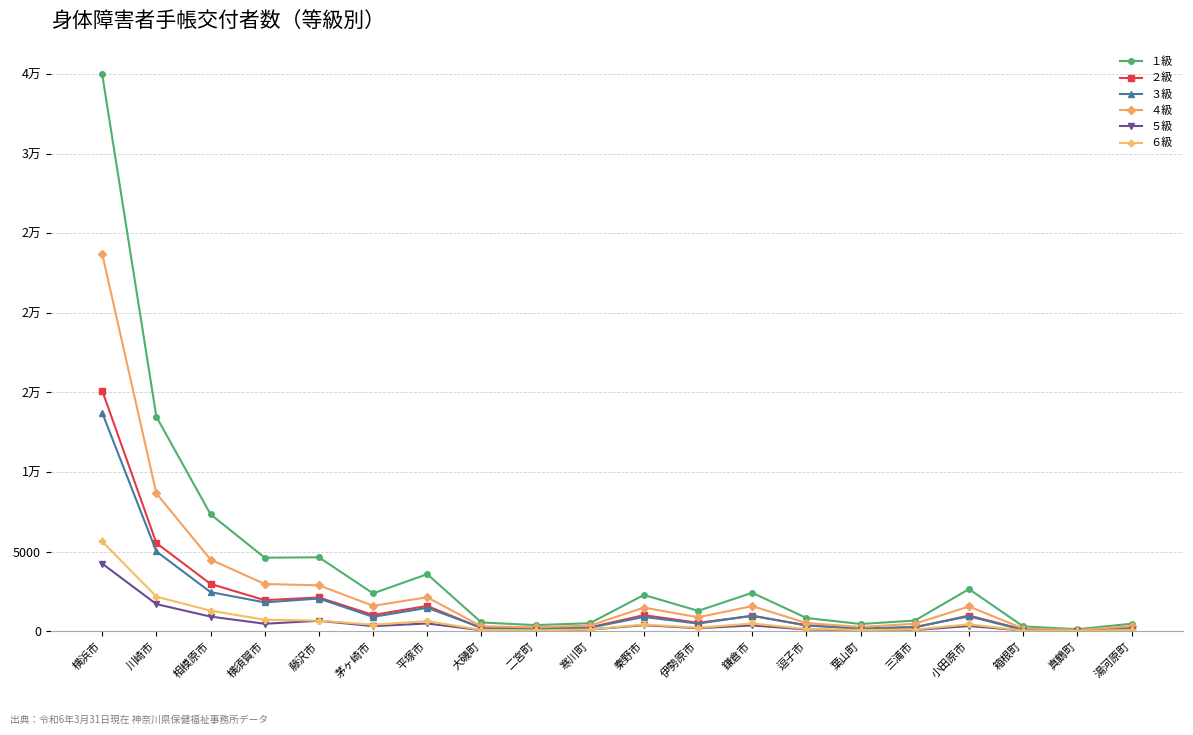

What are all the series names shown in the legend?

１級, ２級, ３級, ４級, ５級, ６級